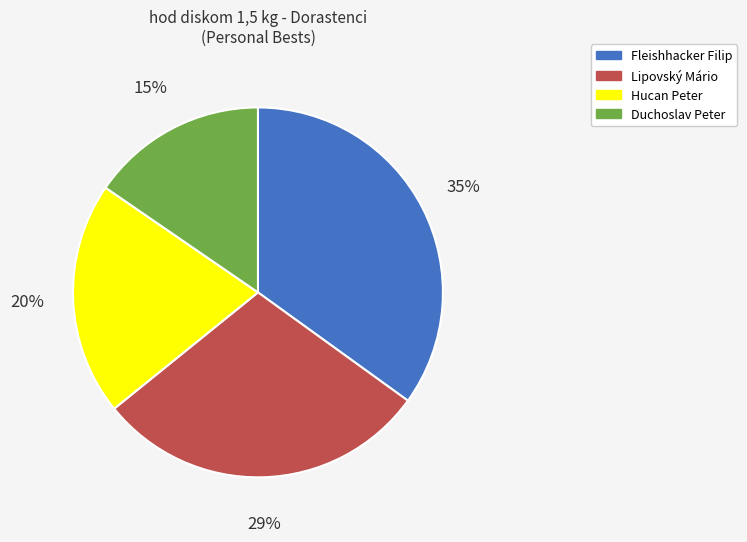

Does Lipovský Mário account for over 50% of the chart?

No